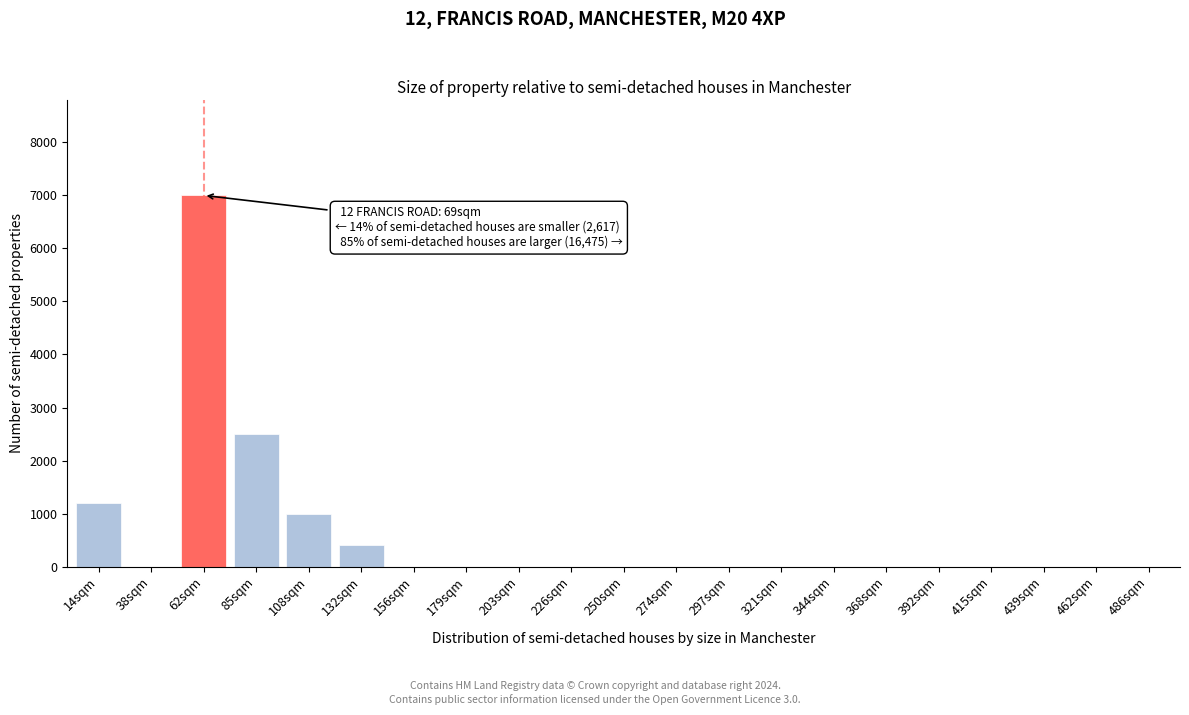

Reading left to right, extract all data points from this chart.

14sqm=1200	38sqm=0	62sqm=7000	85sqm=2500	108sqm=1000	132sqm=400	156sqm=0	179sqm=0	203sqm=0	226sqm=0	250sqm=0	274sqm=0	297sqm=0	321sqm=0	344sqm=0	368sqm=0	392sqm=0	415sqm=0	439sqm=0	462sqm=0	486sqm=0